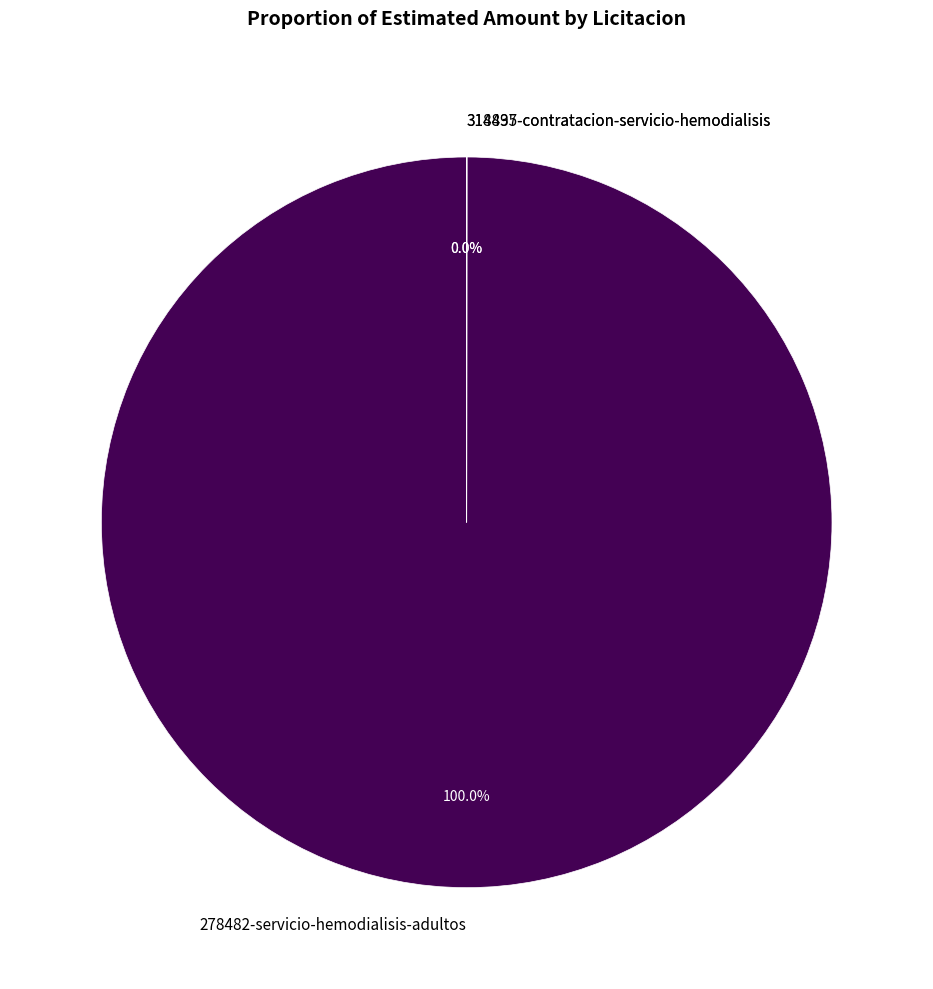

What is the largest slice in the pie chart?

278482-servicio-hemodialisis-adultos